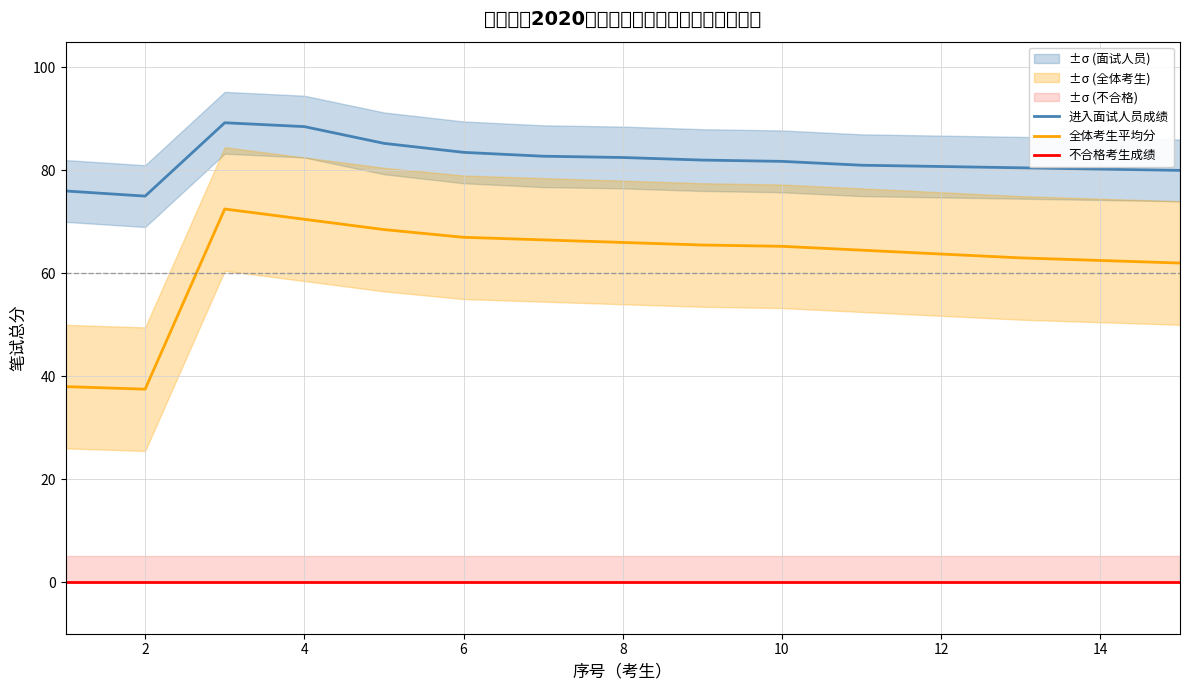

True or false: 全体考生平均分 and 不合格考生成绩 intersect in this chart.

False